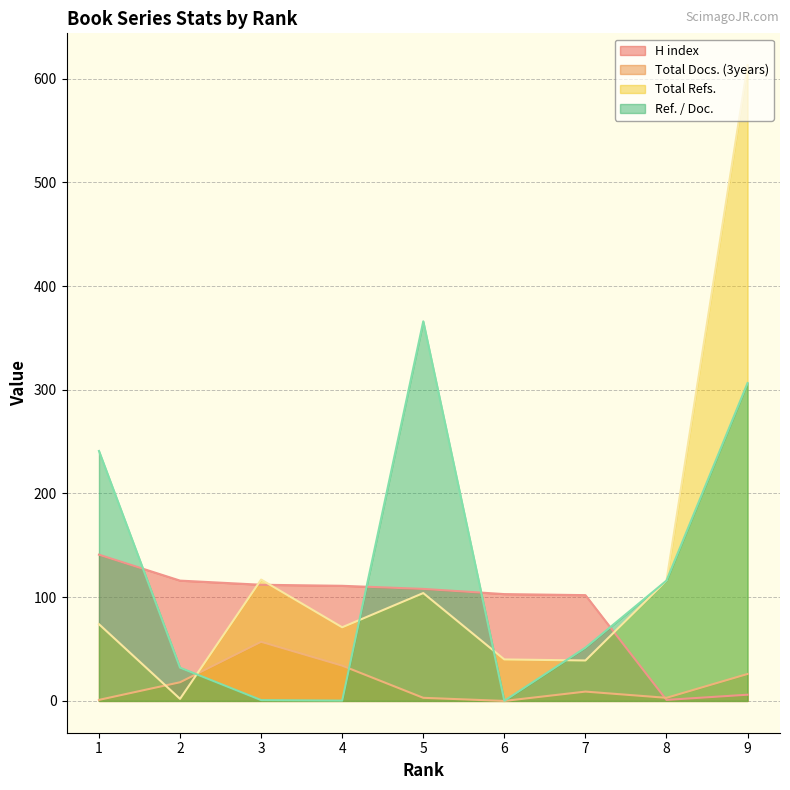

List the series in order of their peak value, lowest first.

Total Docs. (3years), H index, Ref. / Doc., Total Refs.